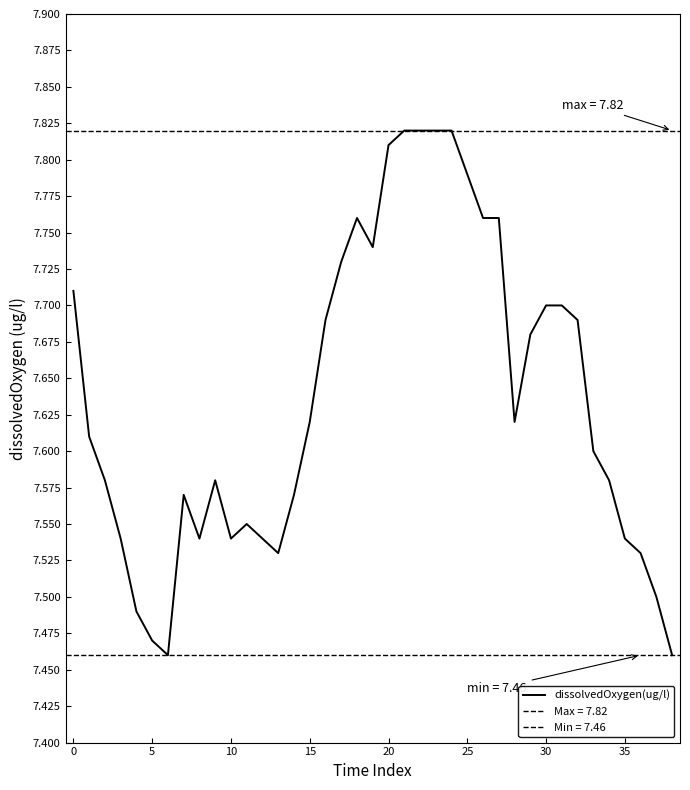

Is it true that dissolvedOxygen(ug/l) equals 4.0 at 35?

False